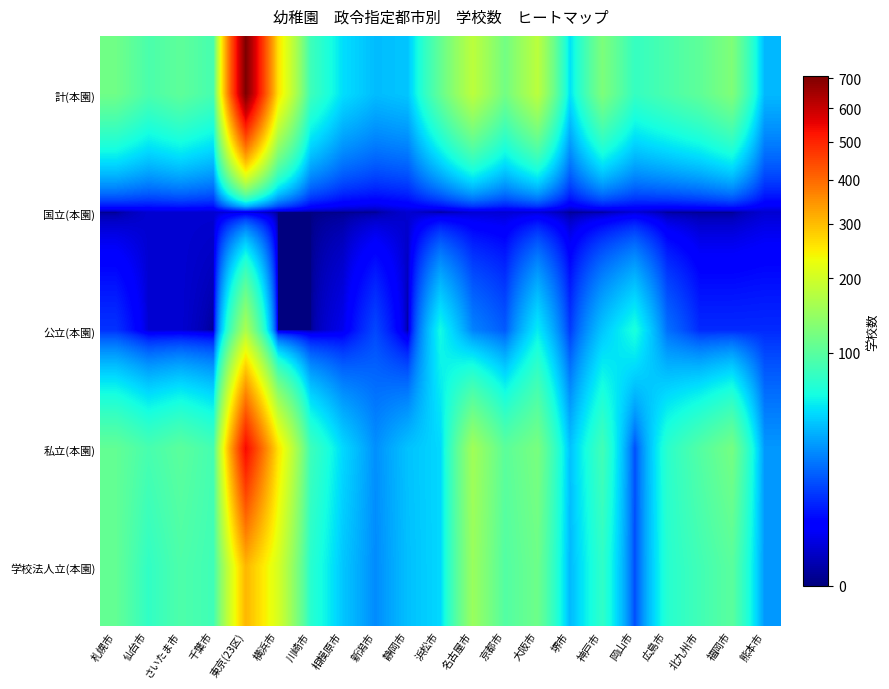

Which has a higher value, 北九州市 or 千葉市?

北九州市